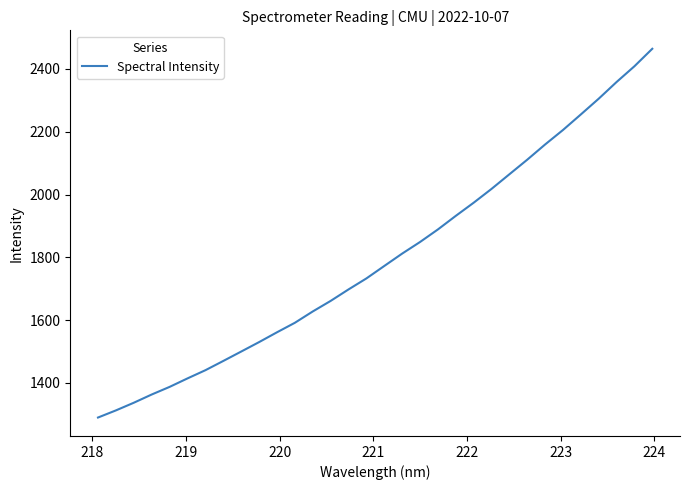

What is the difference between the maximum and minimum values?

1174.5